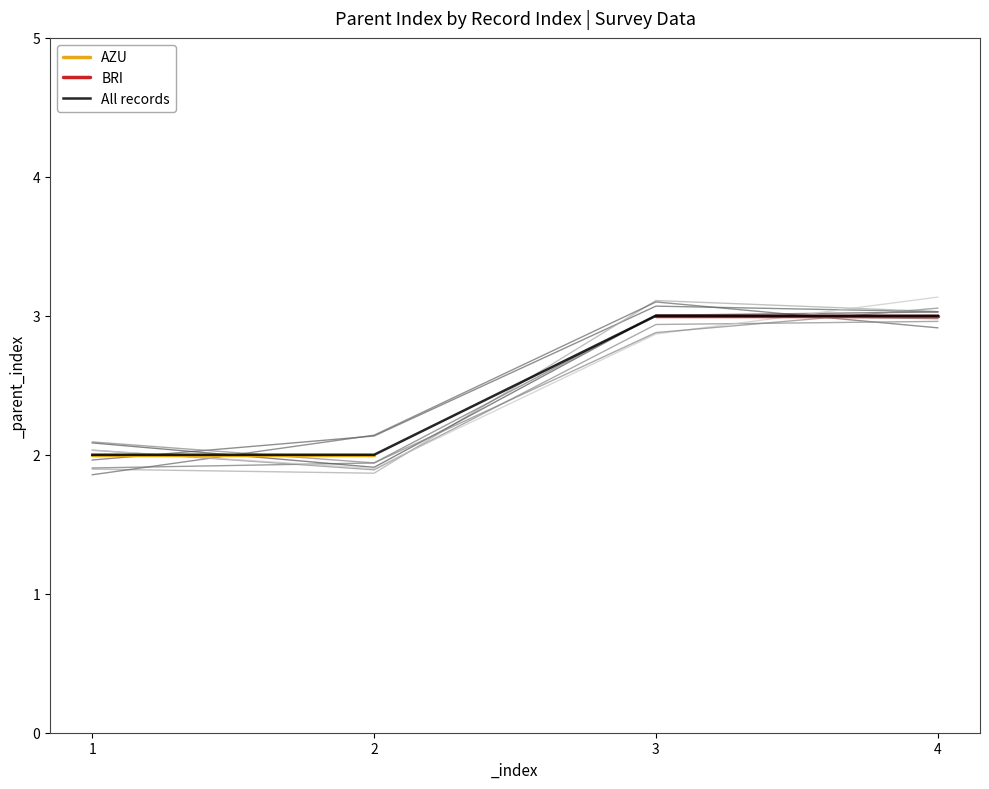

Is it true that BRI equals 1 at 1?

False